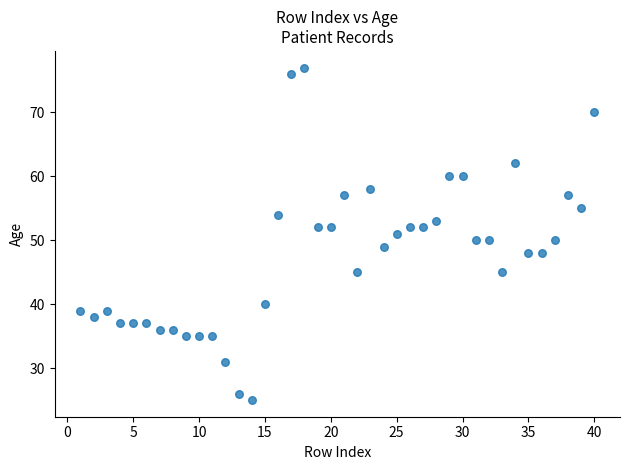

What is the range of Y values (max minus min)?

52